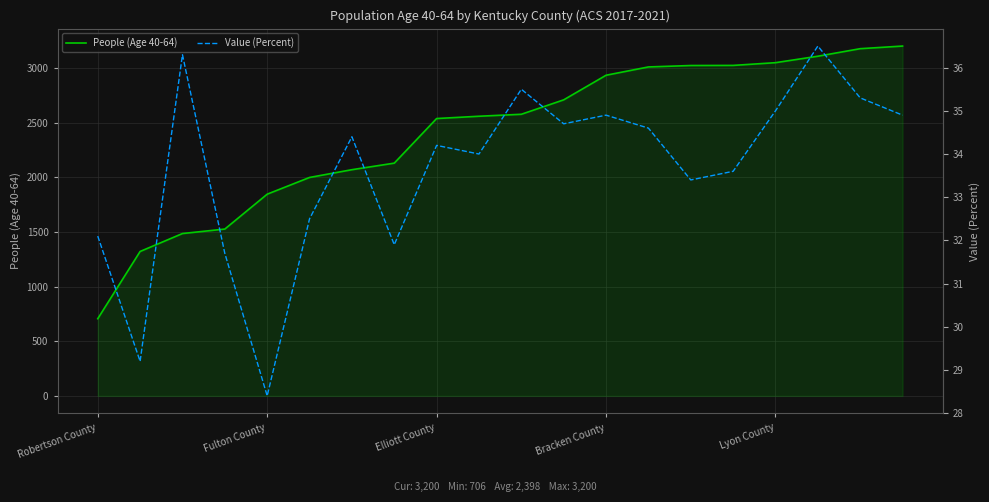

What is the maximum value for People (Age 40-64)?

3200